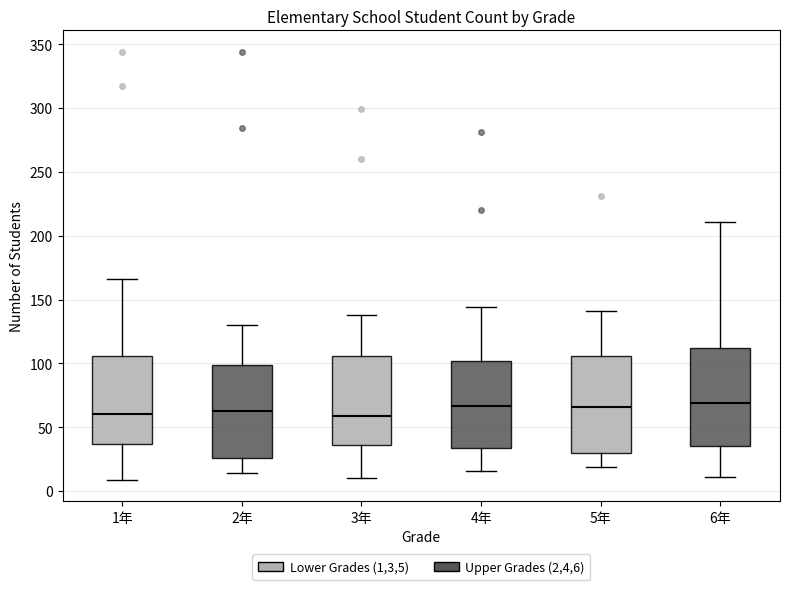

Reading left to right, transcribe this box plot: for each box, give where its median line is, the range the box spans, and where its two whiskers end, as read against the y-axis. The values are not printed on the chart, so give them approximately, as read against the axis.

1年: median 60, box 35 to 105, whiskers 10 to 165
2年: median 65, box 25 to 100, whiskers 15 to 130
3年: median 60, box 35 to 105, whiskers 10 to 140
4年: median 65, box 35 to 100, whiskers 15 to 145
5年: median 65, box 30 to 105, whiskers 20 to 140
6年: median 70, box 35 to 110, whiskers 10 to 210